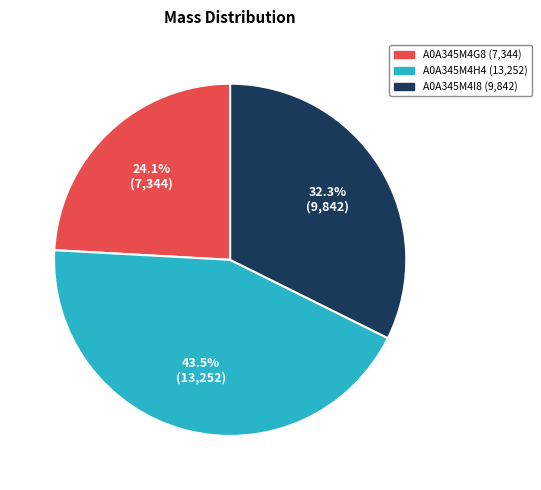

Rank the categories by value from lowest to highest.

A0A345M4G8, A0A345M4I8, A0A345M4H4